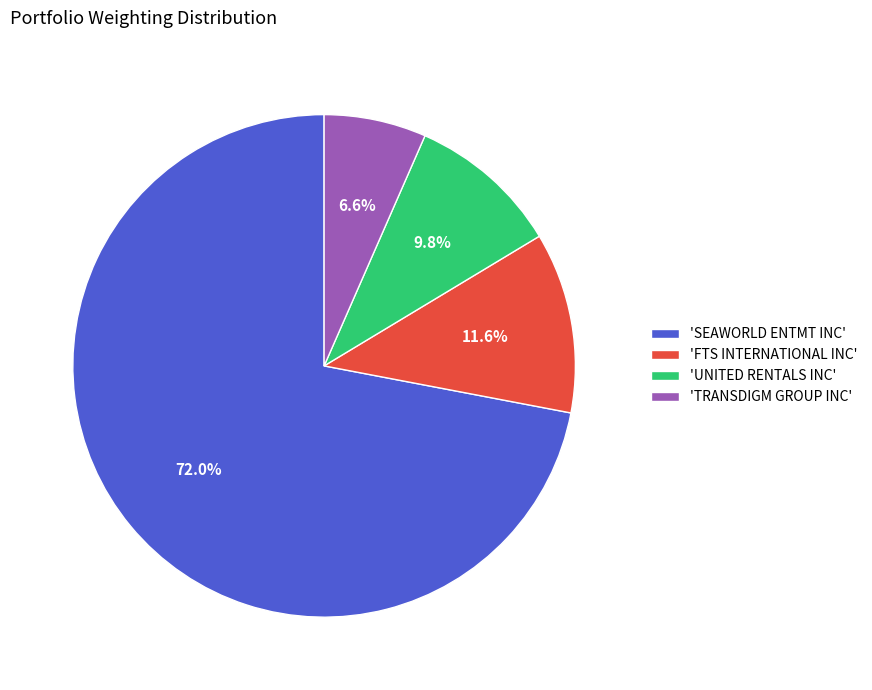

Count the number of slices in the pie.

4